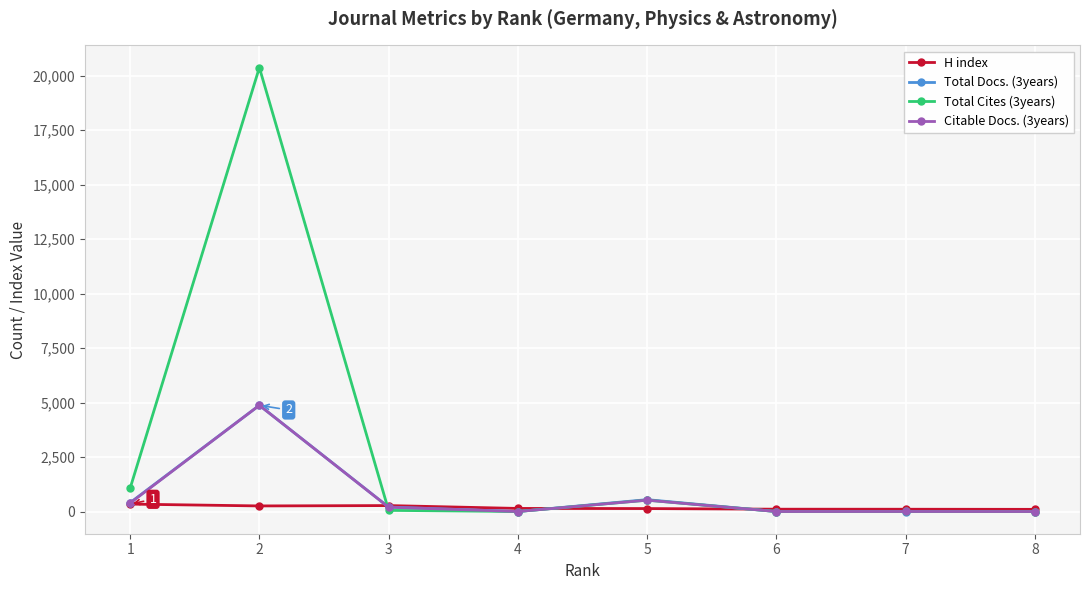

What is the sum of the Citable Docs. (3years) values at 3 and 2?

5073